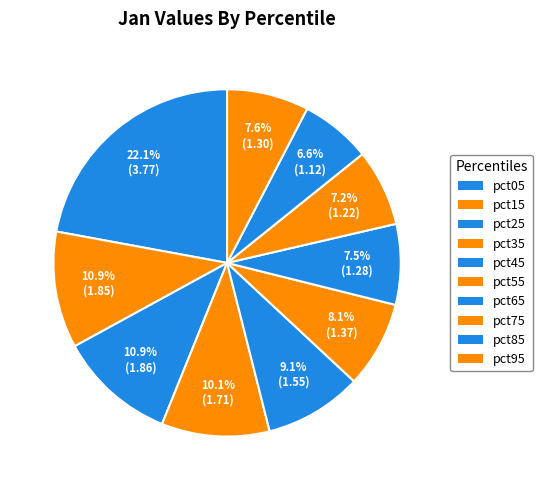

To the nearest percent, what portion does pct45 represent?

9%